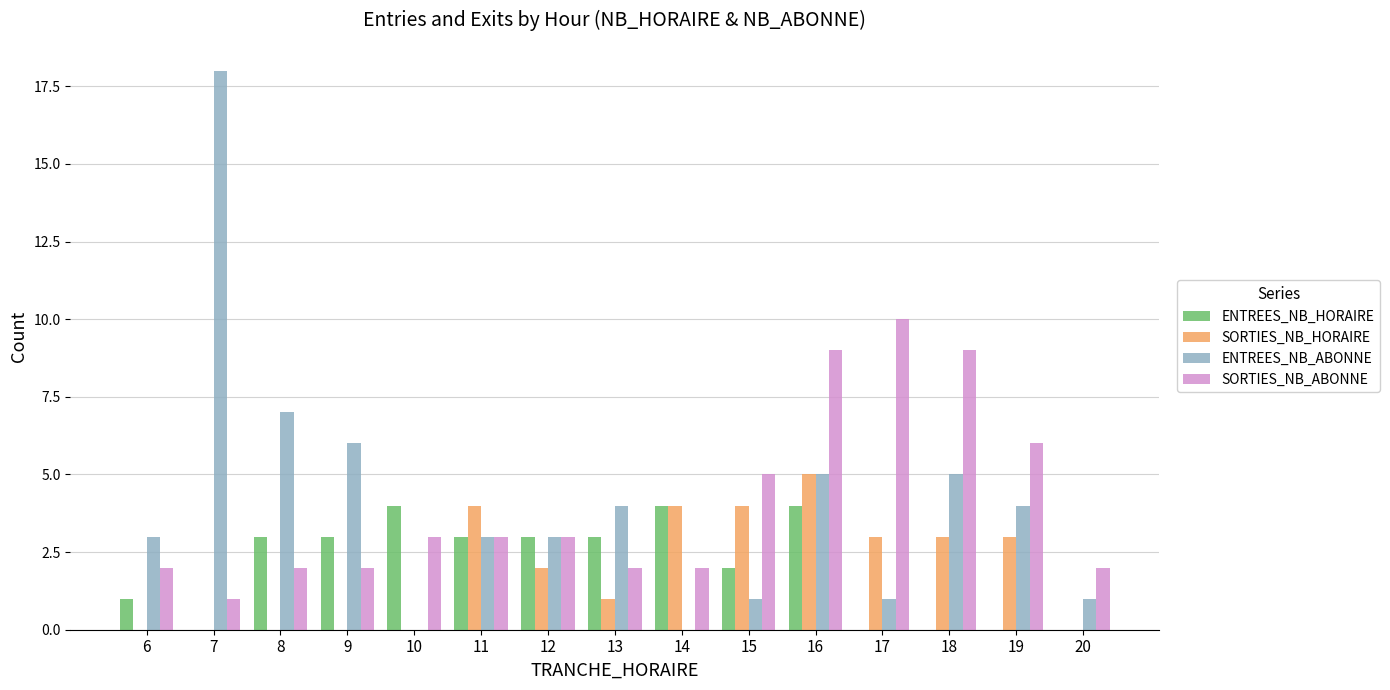

What is the total value across all series at 19?

13